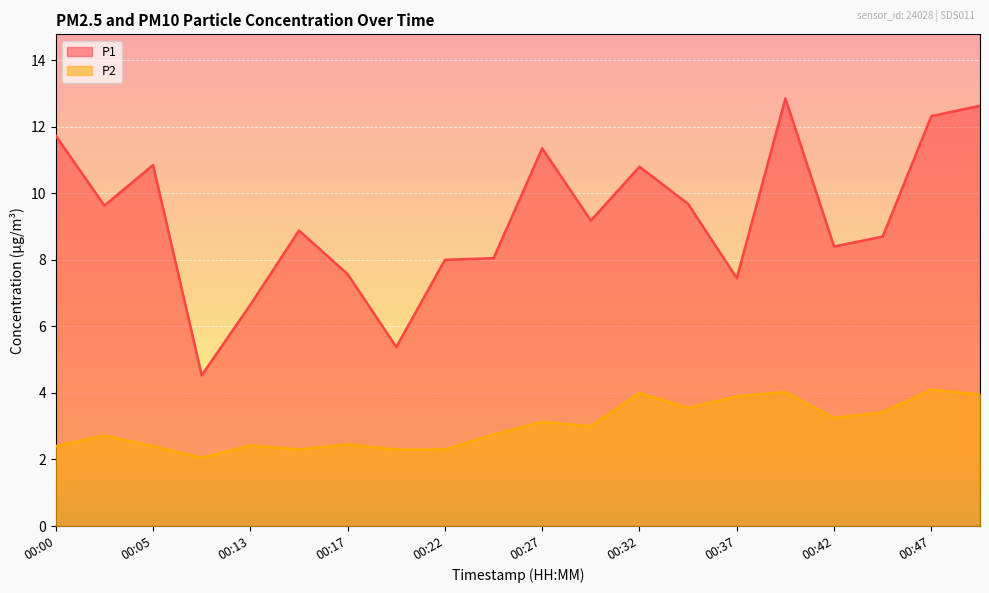

What is the approximate value of P1 at 00:22?

8.0